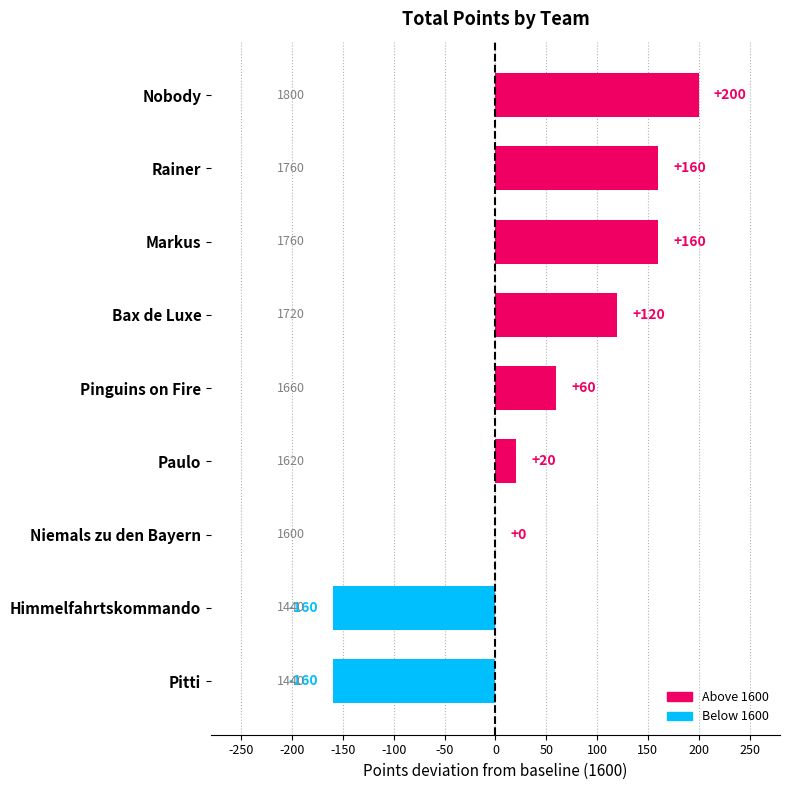

Are the bars horizontal?

Yes